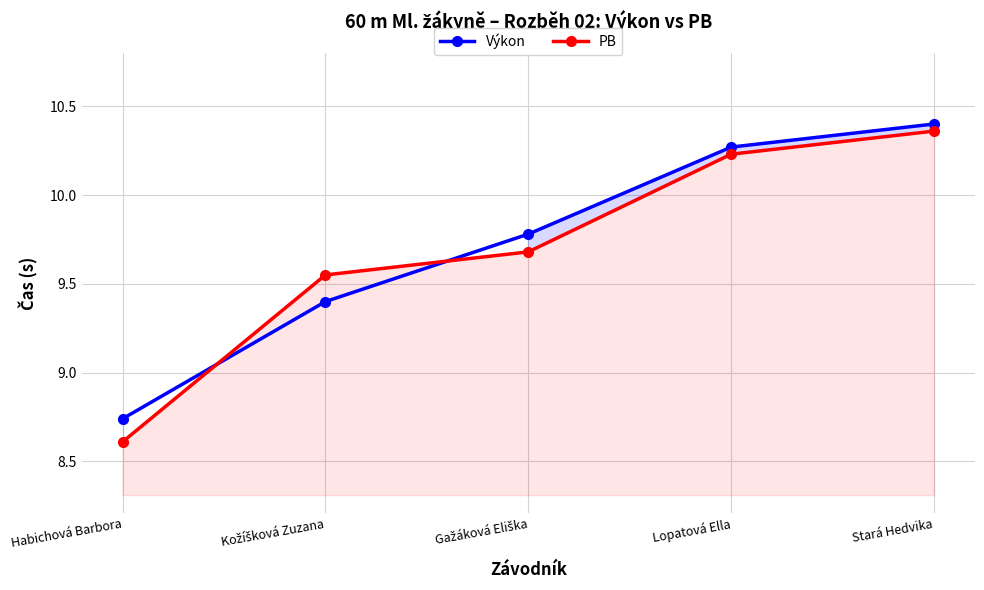

Between Kožíšková Zuzana and Gažáková Eliška, which series saw the biggest shift?

Výkon